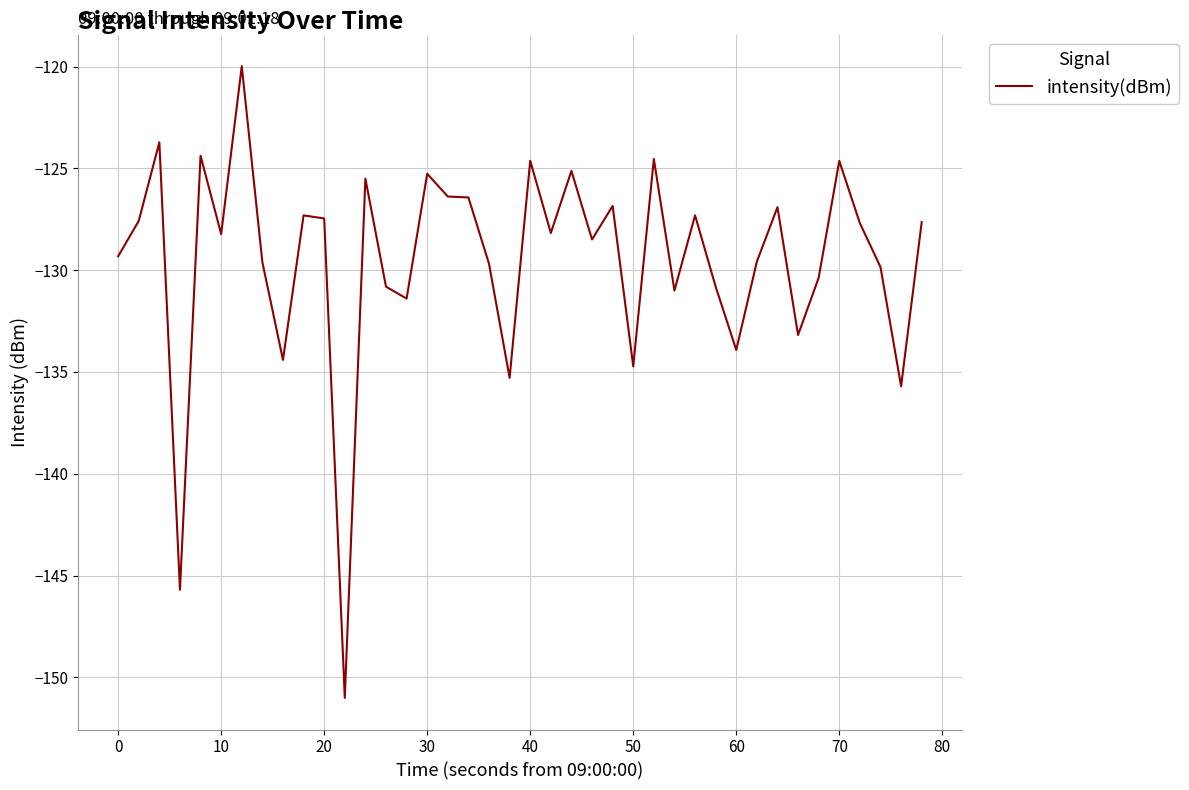

What is the smallest value displayed?

-151.0